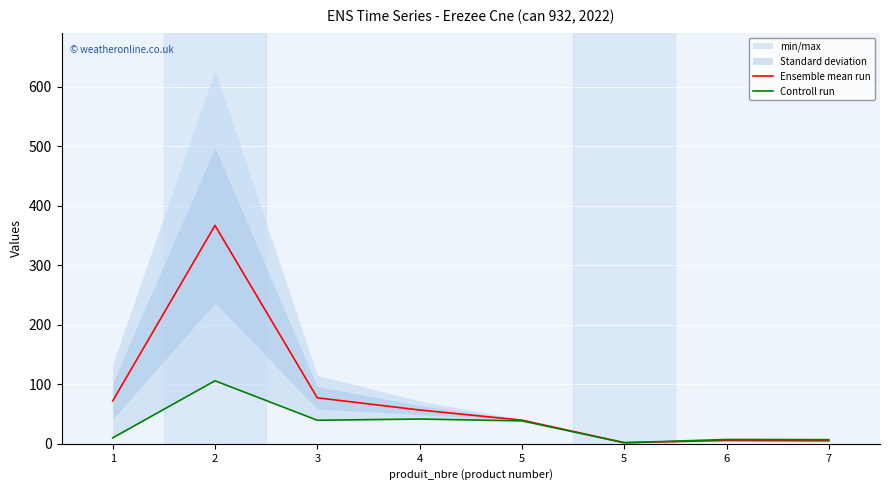

Rank the series at 4 from lowest to highest value.

Controll run, Ensemble mean run